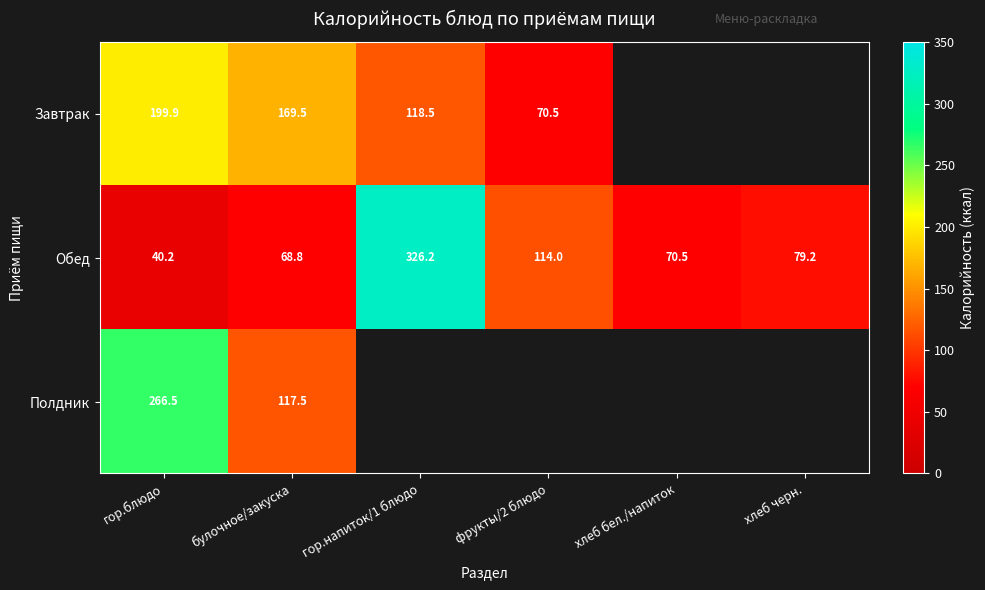

Is it true that Обед equals 77.3 at фрукты/2 блюдо?

False